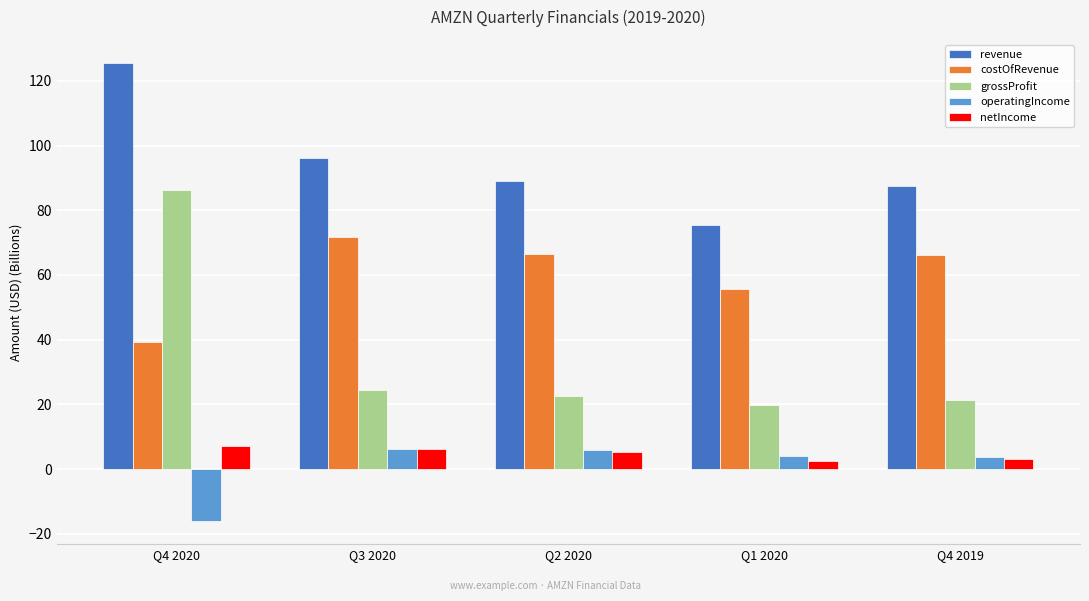

What is the average value of the revenue series?

94.7